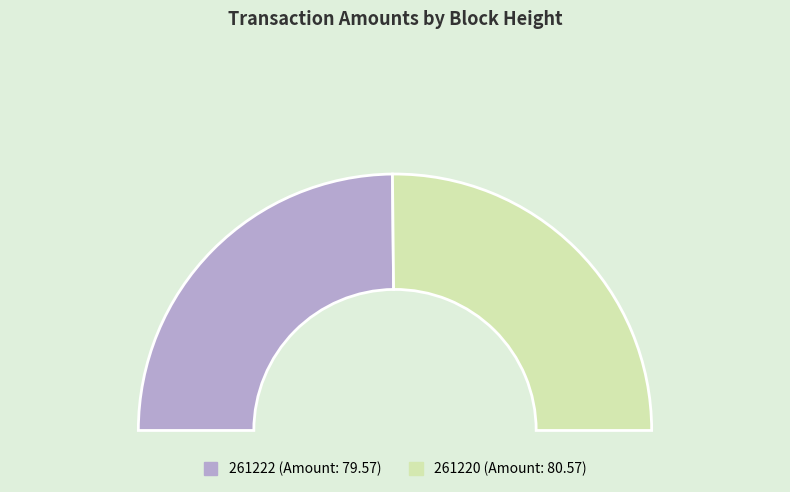

Does 261220 account for over 50% of the chart?

Yes